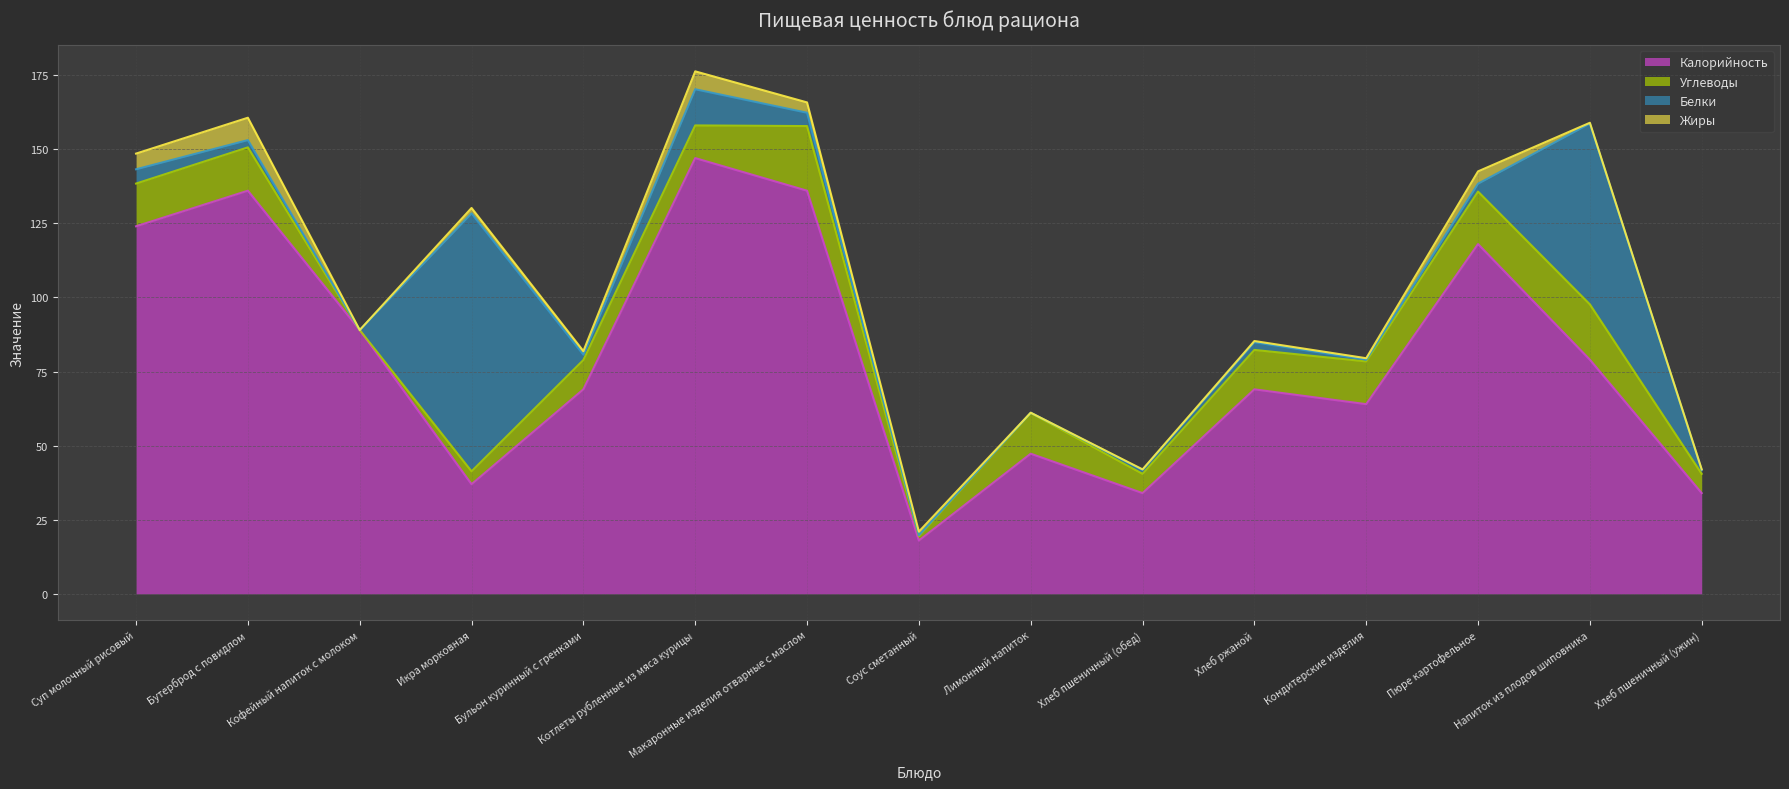

True or false: Углеводы and Калорийность cross at least once.

False